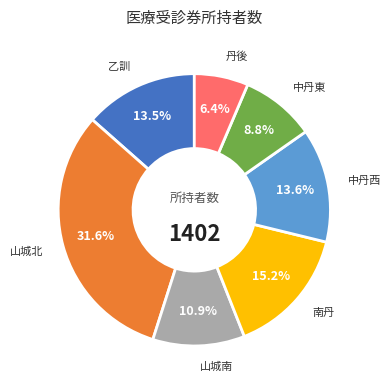

What is the ratio of the value at 乙訓 to the value at 中丹西?

1.0